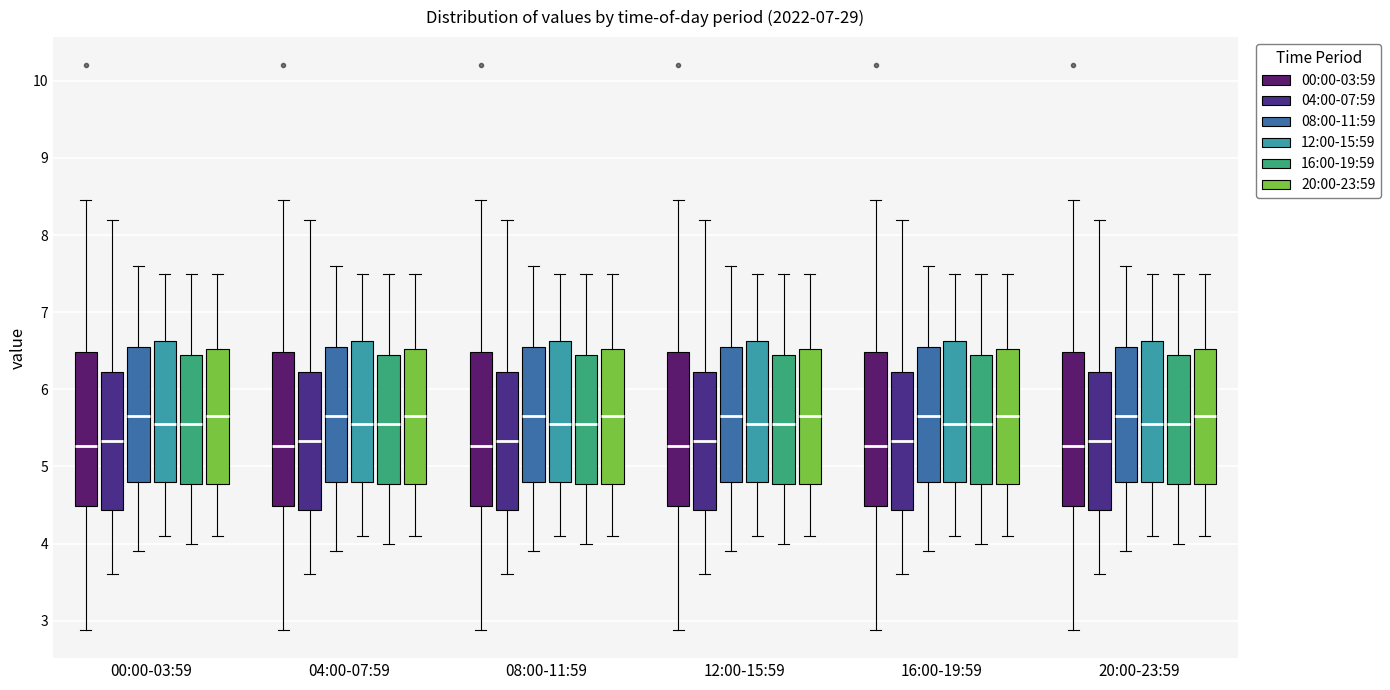

Reading left to right, transcribe this box plot: for each box, give where its median line is, the range the box spans, and where its two whiskers end, as read against the y-axis. The values are not printed on the chart, so give them approximately, as read against the axis.

00:00-03:59 (00:00-03:59): median 5.3, box 4.5 to 6.5, whiskers 2.9 to 8.5
00:00-03:59 (04:00-07:59): median 5.3, box 4.4 to 6.2, whiskers 3.6 to 8.2
00:00-03:59 (08:00-11:59): median 5.7, box 4.8 to 6.6, whiskers 3.9 to 7.6
00:00-03:59 (12:00-15:59): median 5.6, box 4.8 to 6.6, whiskers 4.1 to 7.5
00:00-03:59 (16:00-19:59): median 5.6, box 4.8 to 6.5, whiskers 4.0 to 7.5
00:00-03:59 (20:00-23:59): median 5.7, box 4.8 to 6.5, whiskers 4.1 to 7.5
04:00-07:59 (00:00-03:59): median 5.3, box 4.5 to 6.5, whiskers 2.9 to 8.5
04:00-07:59 (04:00-07:59): median 5.3, box 4.4 to 6.2, whiskers 3.6 to 8.2
04:00-07:59 (08:00-11:59): median 5.7, box 4.8 to 6.6, whiskers 3.9 to 7.6
04:00-07:59 (12:00-15:59): median 5.6, box 4.8 to 6.6, whiskers 4.1 to 7.5
04:00-07:59 (16:00-19:59): median 5.6, box 4.8 to 6.5, whiskers 4.0 to 7.5
04:00-07:59 (20:00-23:59): median 5.7, box 4.8 to 6.5, whiskers 4.1 to 7.5
08:00-11:59 (00:00-03:59): median 5.3, box 4.5 to 6.5, whiskers 2.9 to 8.5
08:00-11:59 (04:00-07:59): median 5.3, box 4.4 to 6.2, whiskers 3.6 to 8.2
08:00-11:59 (08:00-11:59): median 5.7, box 4.8 to 6.6, whiskers 3.9 to 7.6
08:00-11:59 (12:00-15:59): median 5.6, box 4.8 to 6.6, whiskers 4.1 to 7.5
08:00-11:59 (16:00-19:59): median 5.6, box 4.8 to 6.5, whiskers 4.0 to 7.5
08:00-11:59 (20:00-23:59): median 5.7, box 4.8 to 6.5, whiskers 4.1 to 7.5
12:00-15:59 (00:00-03:59): median 5.3, box 4.5 to 6.5, whiskers 2.9 to 8.5
12:00-15:59 (04:00-07:59): median 5.3, box 4.4 to 6.2, whiskers 3.6 to 8.2
12:00-15:59 (08:00-11:59): median 5.7, box 4.8 to 6.6, whiskers 3.9 to 7.6
12:00-15:59 (12:00-15:59): median 5.6, box 4.8 to 6.6, whiskers 4.1 to 7.5
12:00-15:59 (16:00-19:59): median 5.6, box 4.8 to 6.5, whiskers 4.0 to 7.5
12:00-15:59 (20:00-23:59): median 5.7, box 4.8 to 6.5, whiskers 4.1 to 7.5
16:00-19:59 (00:00-03:59): median 5.3, box 4.5 to 6.5, whiskers 2.9 to 8.5
16:00-19:59 (04:00-07:59): median 5.3, box 4.4 to 6.2, whiskers 3.6 to 8.2
16:00-19:59 (08:00-11:59): median 5.7, box 4.8 to 6.6, whiskers 3.9 to 7.6
16:00-19:59 (12:00-15:59): median 5.6, box 4.8 to 6.6, whiskers 4.1 to 7.5
16:00-19:59 (16:00-19:59): median 5.6, box 4.8 to 6.5, whiskers 4.0 to 7.5
16:00-19:59 (20:00-23:59): median 5.7, box 4.8 to 6.5, whiskers 4.1 to 7.5
20:00-23:59 (00:00-03:59): median 5.3, box 4.5 to 6.5, whiskers 2.9 to 8.5
20:00-23:59 (04:00-07:59): median 5.3, box 4.4 to 6.2, whiskers 3.6 to 8.2
20:00-23:59 (08:00-11:59): median 5.7, box 4.8 to 6.6, whiskers 3.9 to 7.6
20:00-23:59 (12:00-15:59): median 5.6, box 4.8 to 6.6, whiskers 4.1 to 7.5
20:00-23:59 (16:00-19:59): median 5.6, box 4.8 to 6.5, whiskers 4.0 to 7.5
20:00-23:59 (20:00-23:59): median 5.7, box 4.8 to 6.5, whiskers 4.1 to 7.5